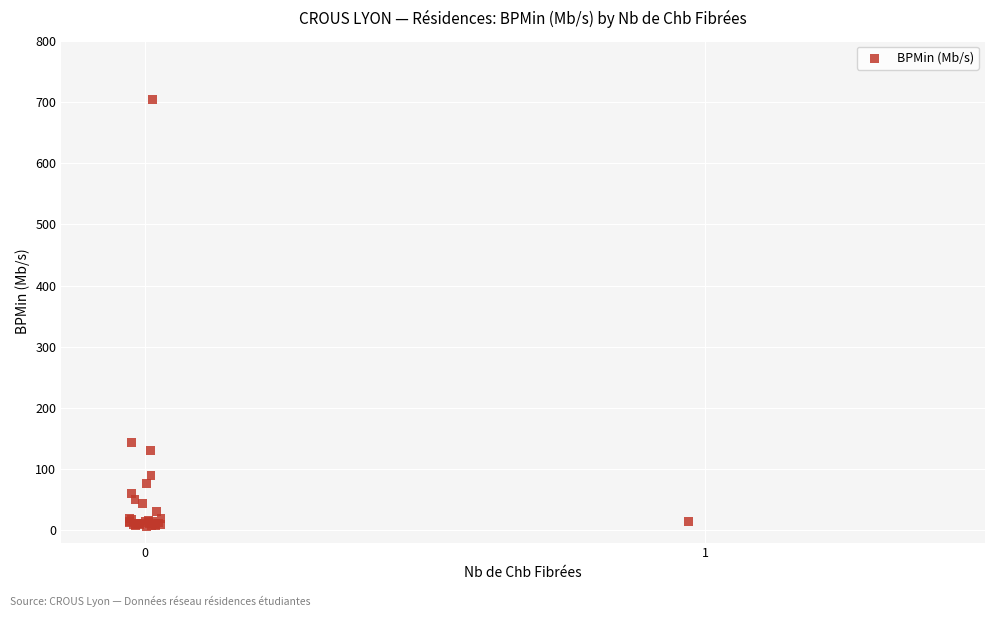

What Y value in the scatter plot is closest to 355?

143.1